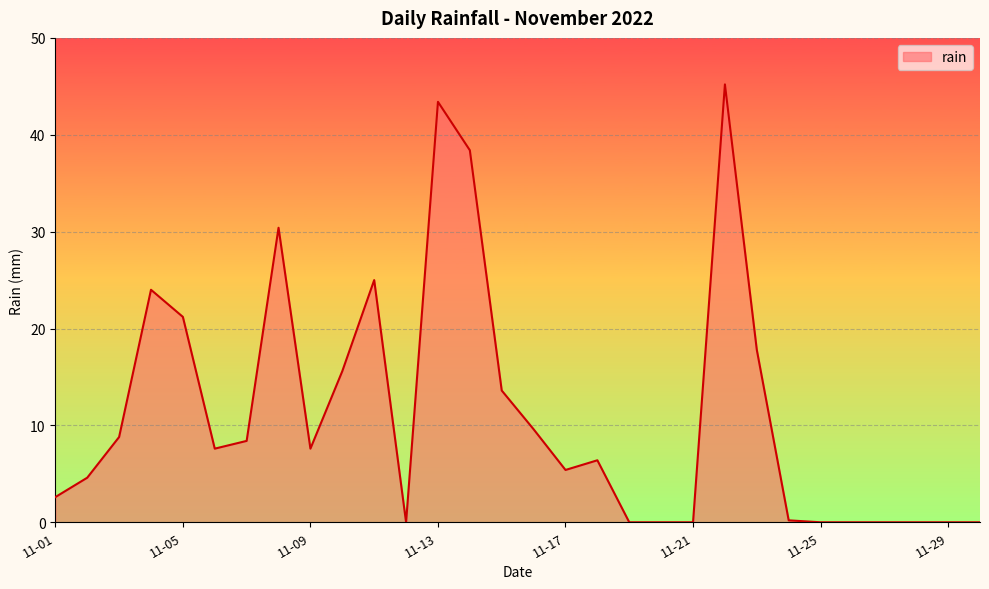

What is the difference between the maximum and minimum values?

45.2